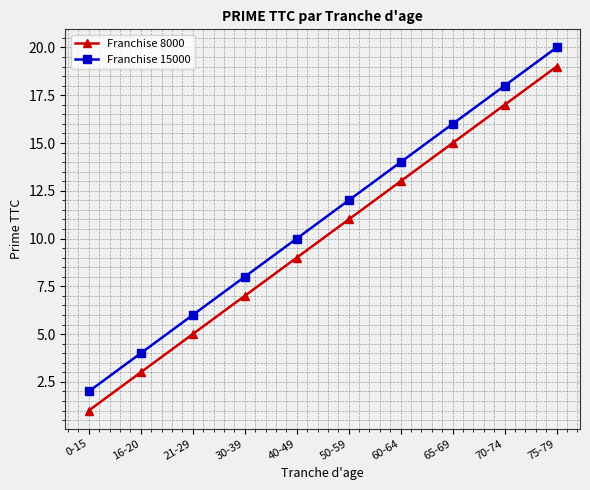

The value of Franchise 8000 at 75-79 is 19. True or false?

True